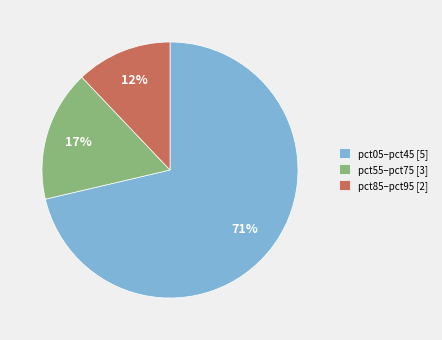

Does any single category account for the majority?

Yes